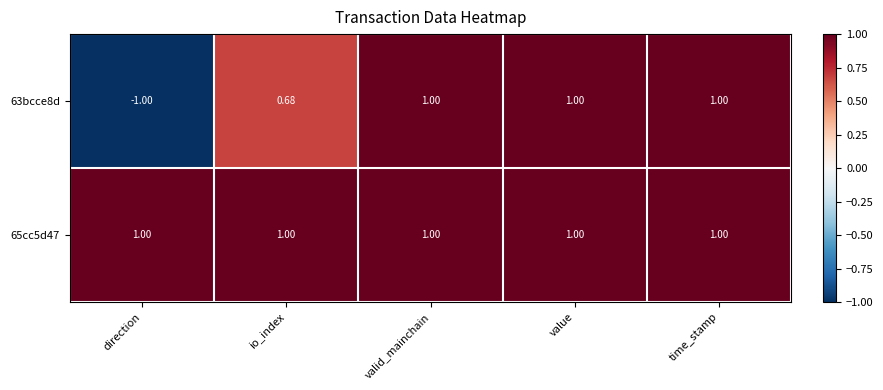

Is the value of 65cc5d47 at time_stamp greater than the value of 63bcce8d at io_index?

Yes